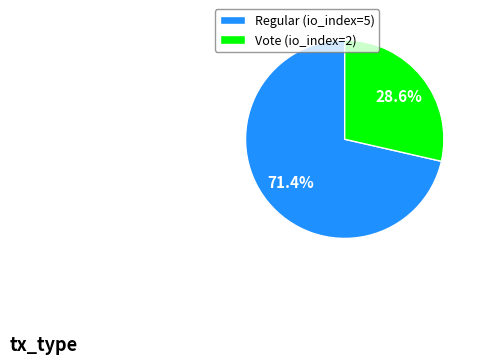

How many slices are in this pie chart?

2